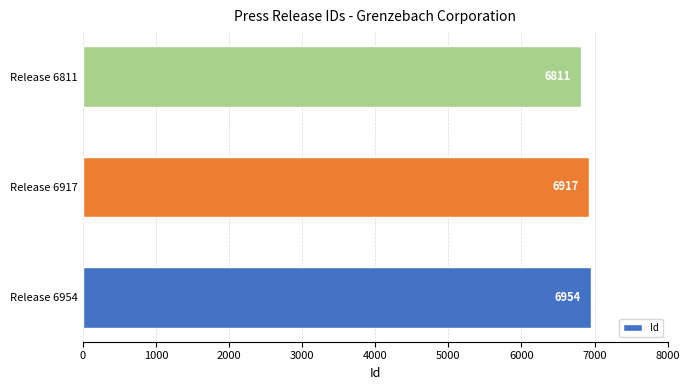

What is the sum of the values at Release 6954 and Release 6917?

13871